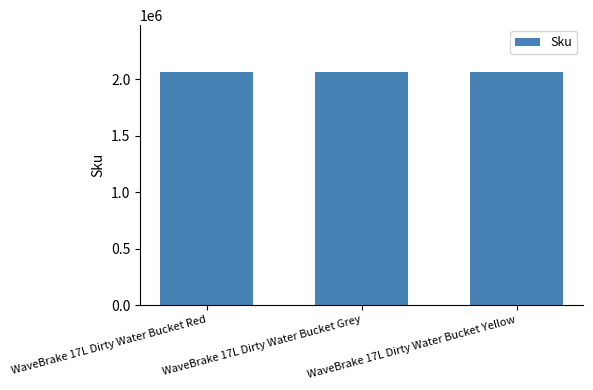

What is the greatest value displayed?

2064908